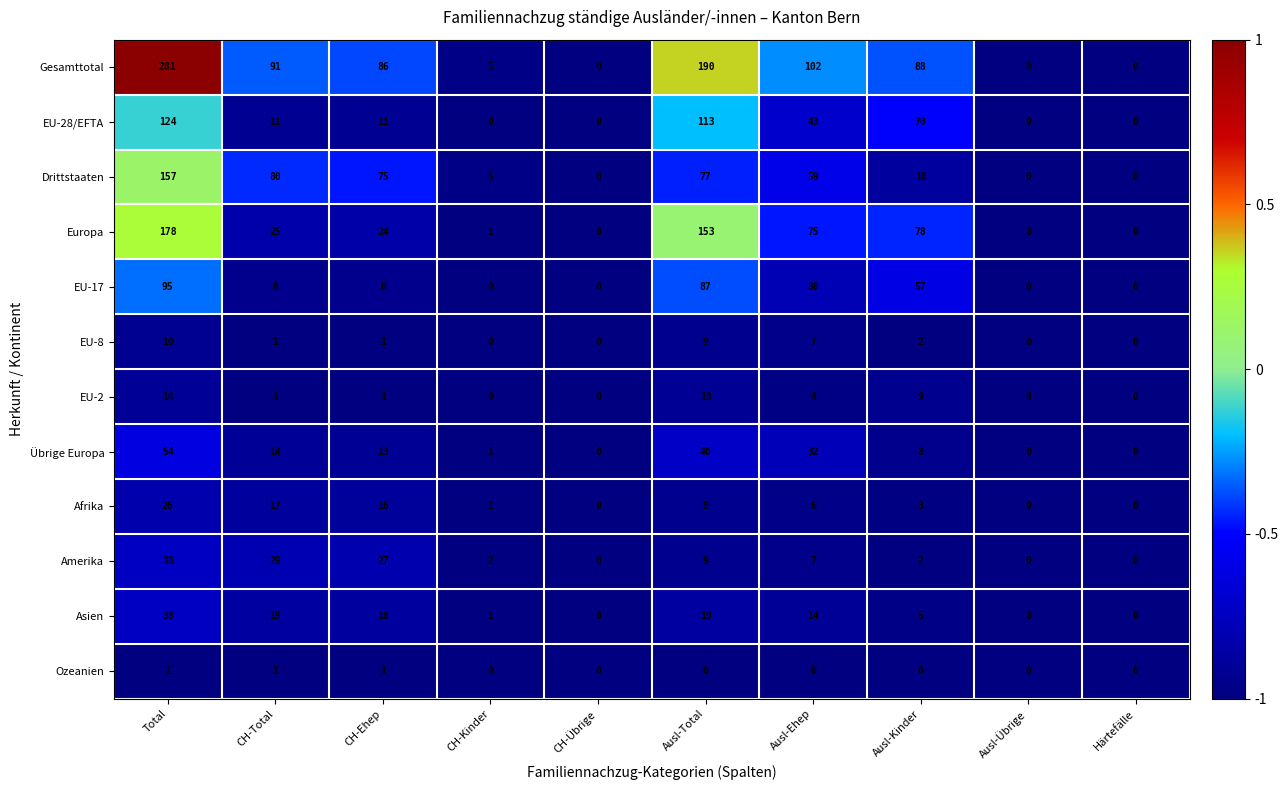

Where is EU-17 nearest to the value 47?

Ausl-Kinder